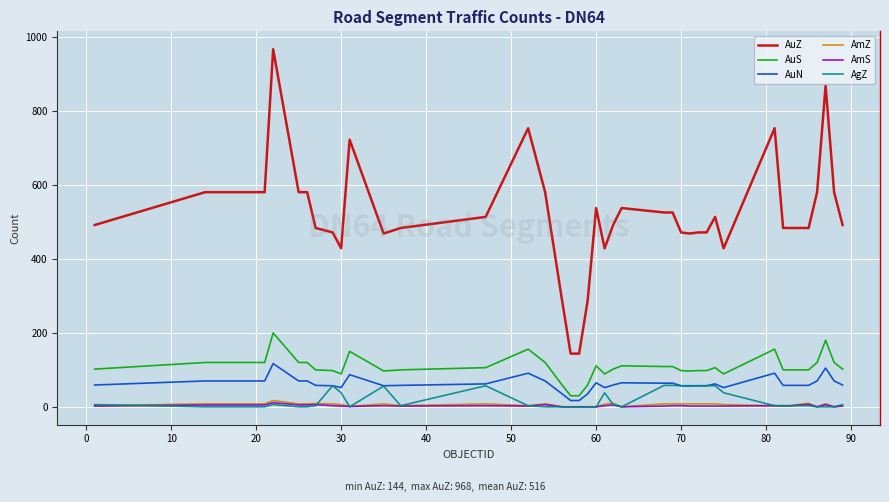

Which series has the largest total across all categories?

AuZ